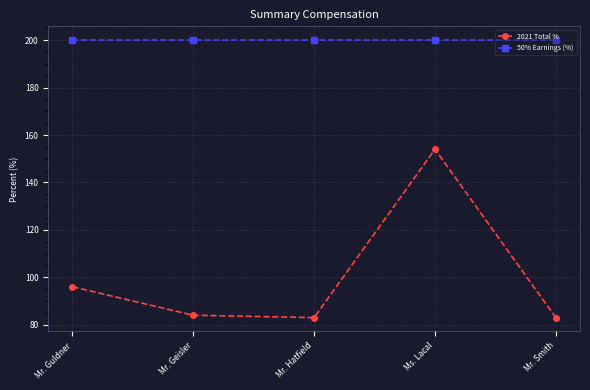

True or false: 50% Earnings (%) and 2021 Total % intersect in this chart.

False